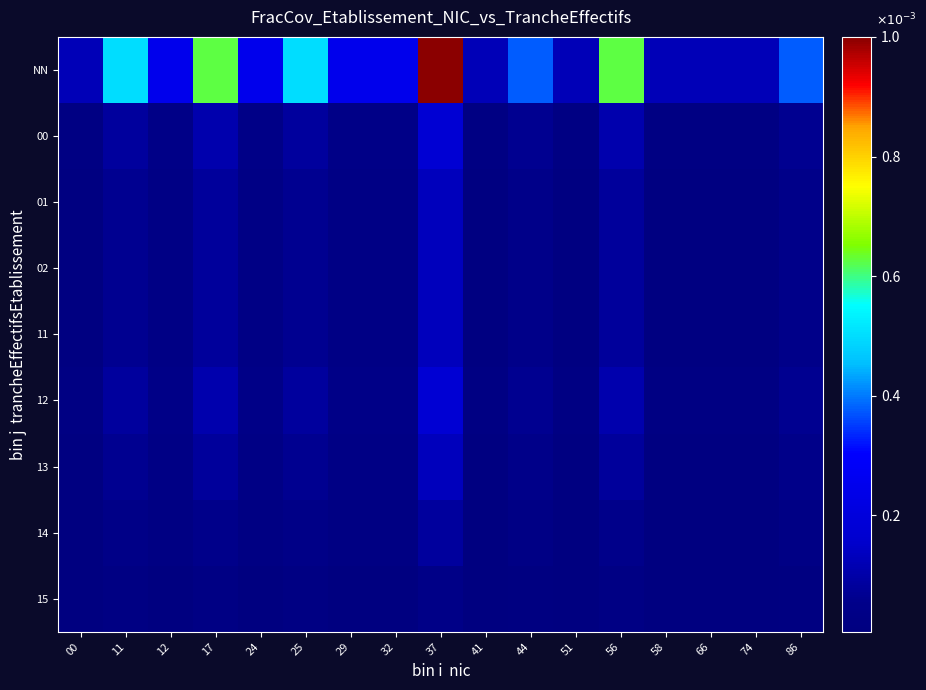

Which series has the largest range (max minus min)?

NN